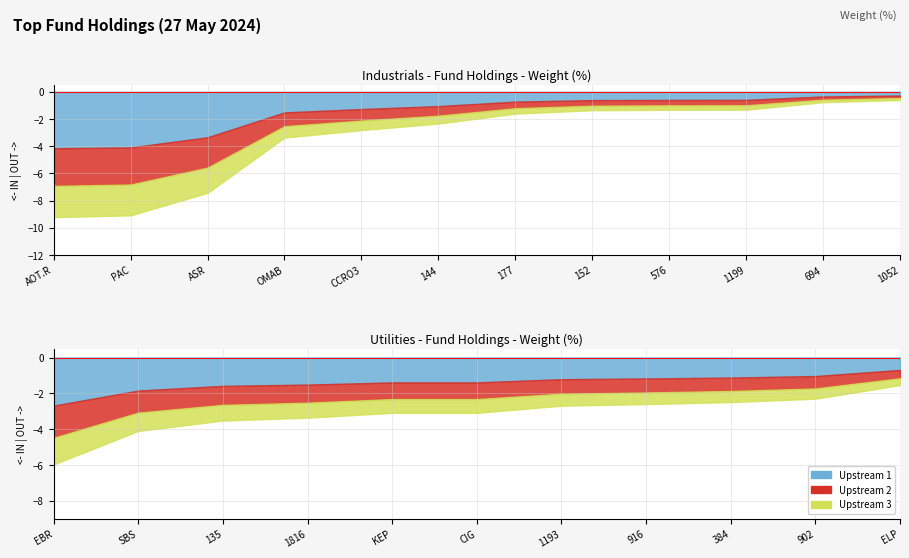

Is the value of Upstream 1 at 9 greater than the value of Upstream 2 at Utilities?

No